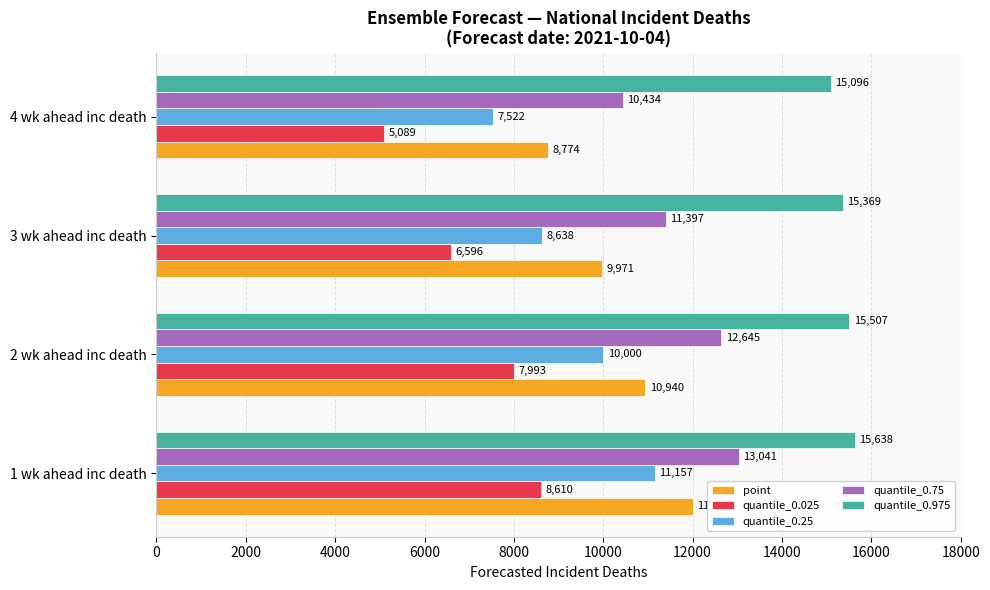

Which series changed the most between 1 wk ahead inc death and 2 wk ahead inc death?

quantile_0.25